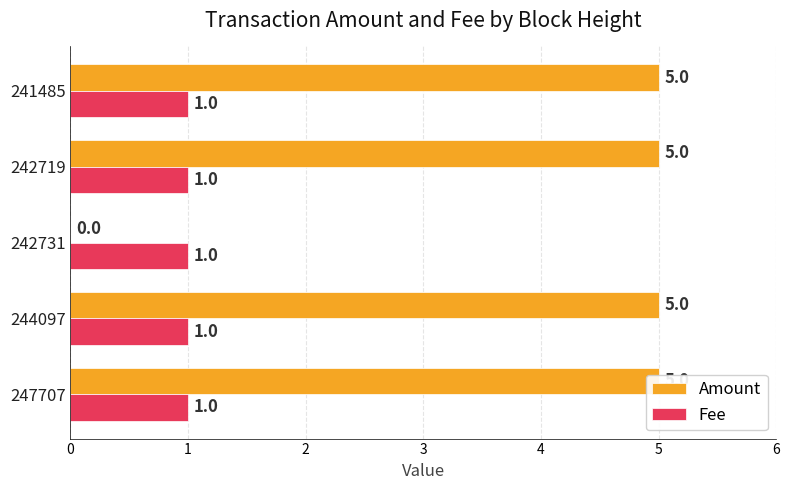

The Amount series shows 5.0 at 244097. True or false?

True